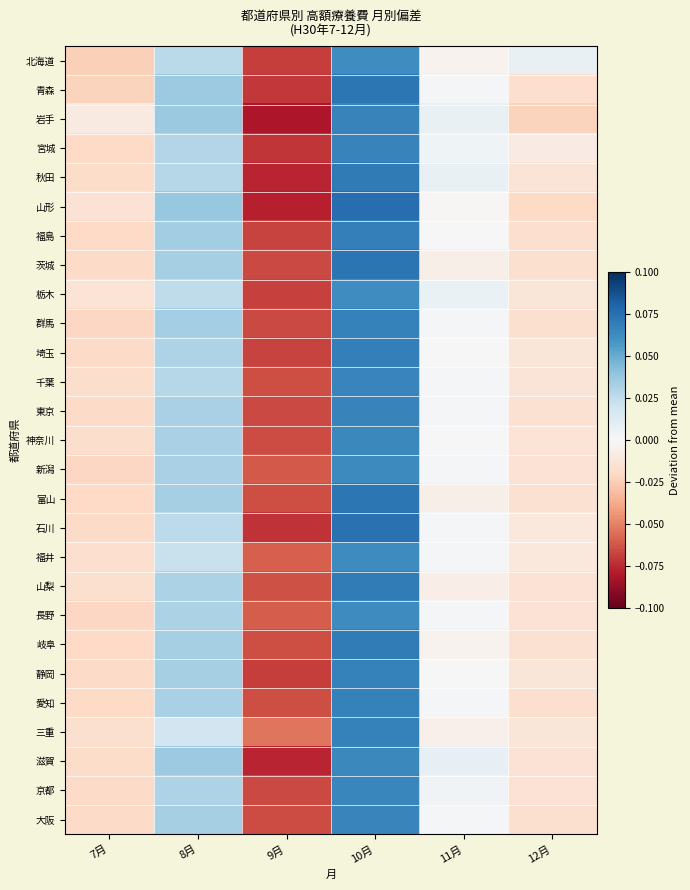

Rank the series at 11月 from lowest to highest value.

山梨, 茨城, 富山, 三重, 北海道, 岐阜, 山形, 静岡, 神奈川, 埼玉, 福島, 千葉, 群馬, 青森, 新潟, 大阪, 長野, 石川, 愛知, 東京, 福井, 京都, 宮城, 栃木, 岩手, 秋田, 滋賀